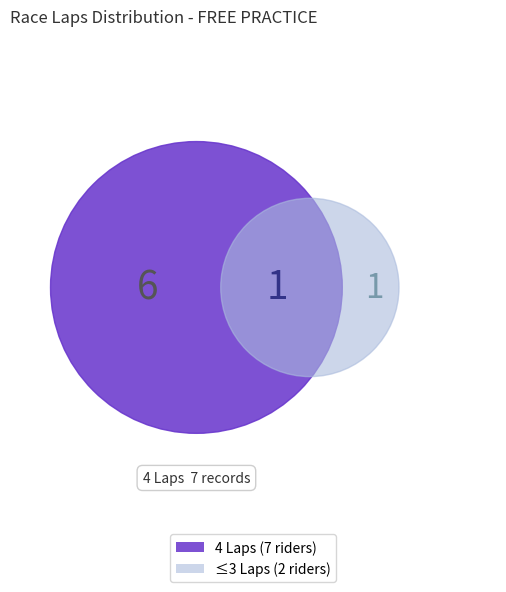

The YUDA PRATAMA slice represents 4% of the pie. True or false?

False